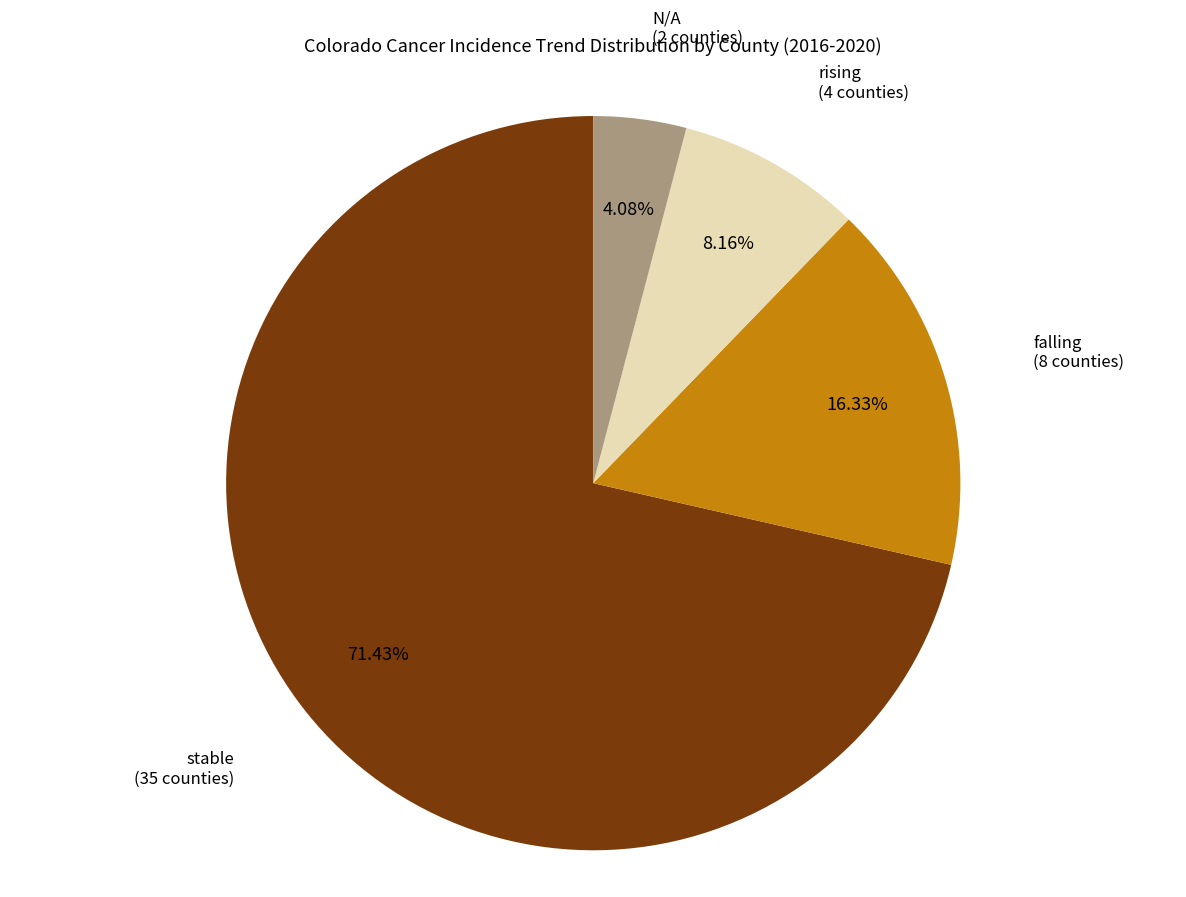

Is there any slice that represents more than half of the pie?

Yes